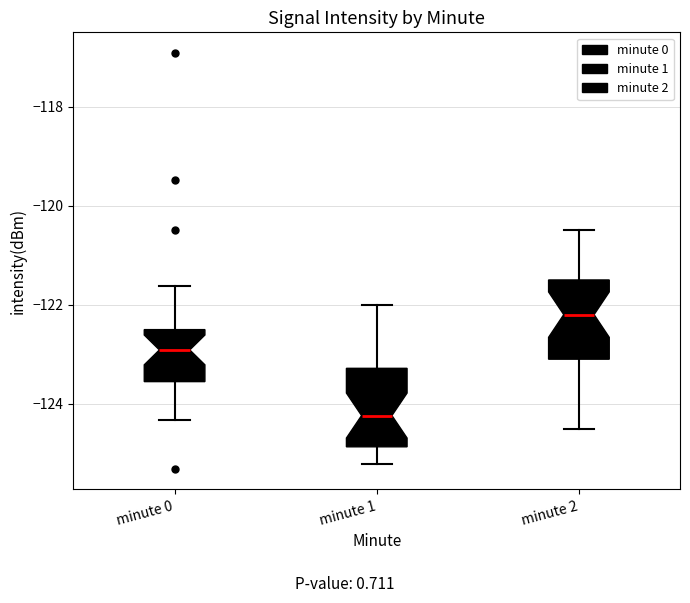

Reading left to right, transcribe this box plot: for each box, give where its median line is, the range the box spans, and where its two whiskers end, as read against the y-axis. The values are not printed on the chart, so give them approximately, as read against the axis.

minute 0: median -123.0, box -123.6 to -122.6, whiskers -124.4 to -121.6
minute 1: median -124.2, box -124.8 to -123.2, whiskers -125.2 to -122.0
minute 2: median -122.2, box -123.0 to -121.4, whiskers -124.4 to -120.4